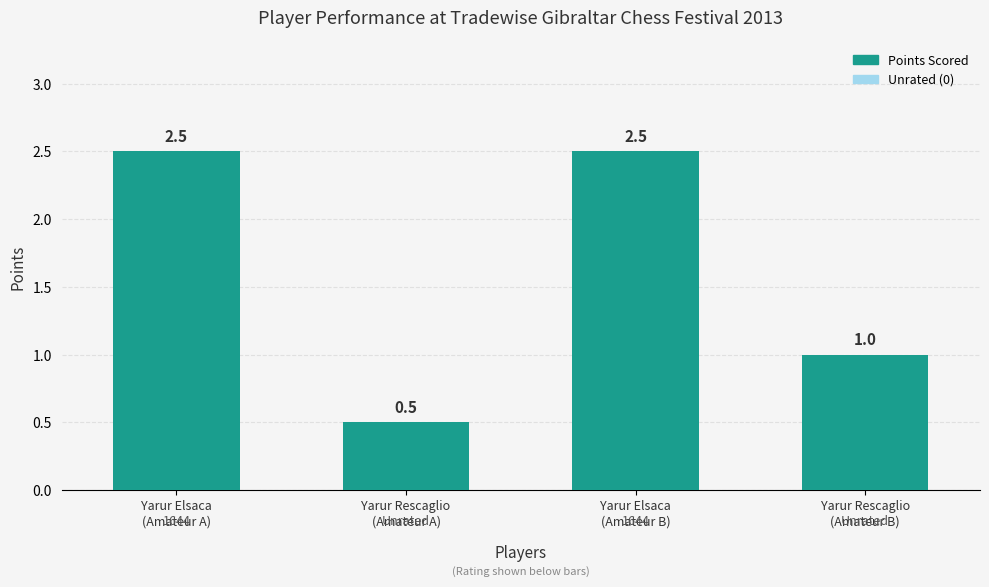

The chart shows a value of 0.8 at Yarur Rescaglio
(Amateur A). True or false?

False